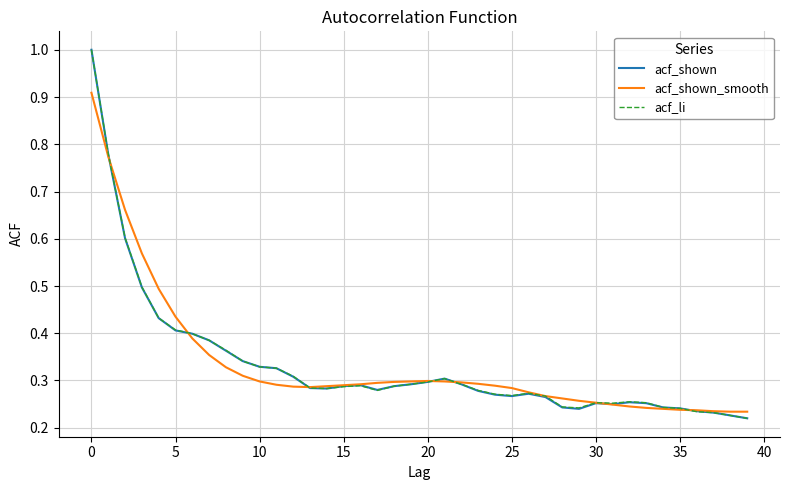

What is the minimum value shown in the chart?

0.2